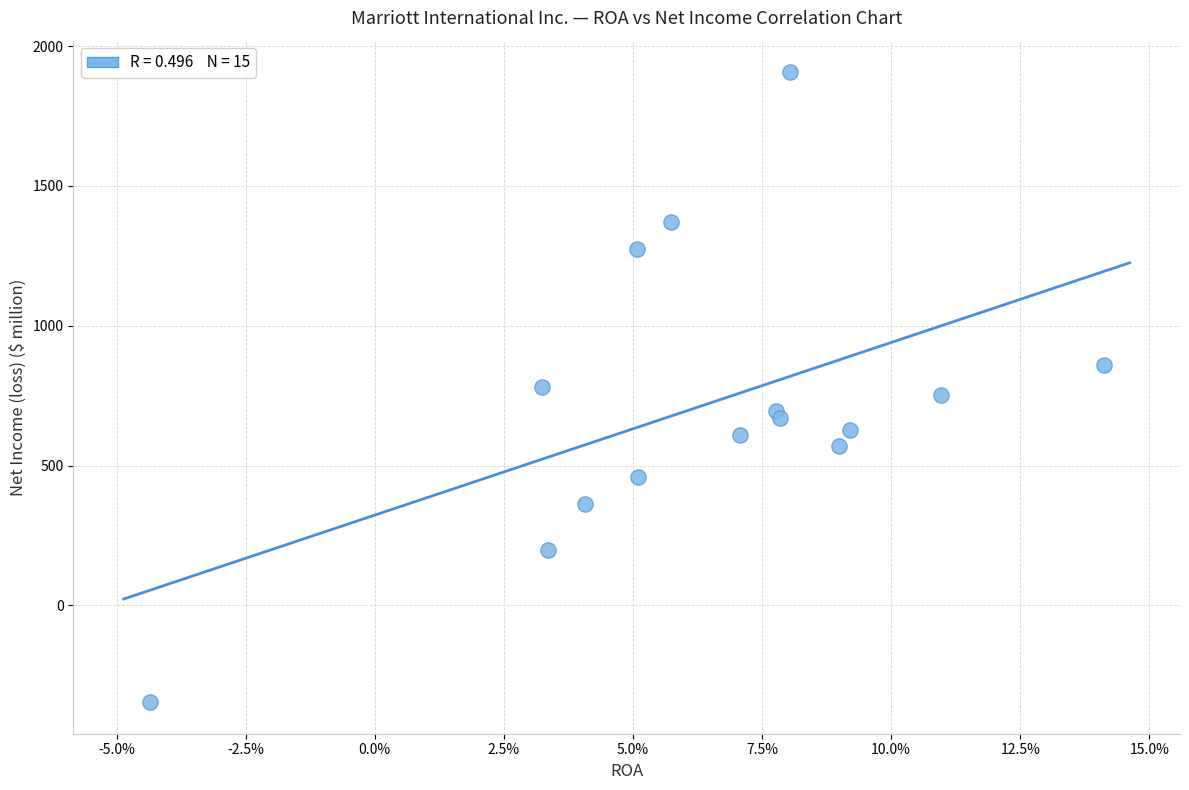

What is the range of Y values (max minus min)?

2253